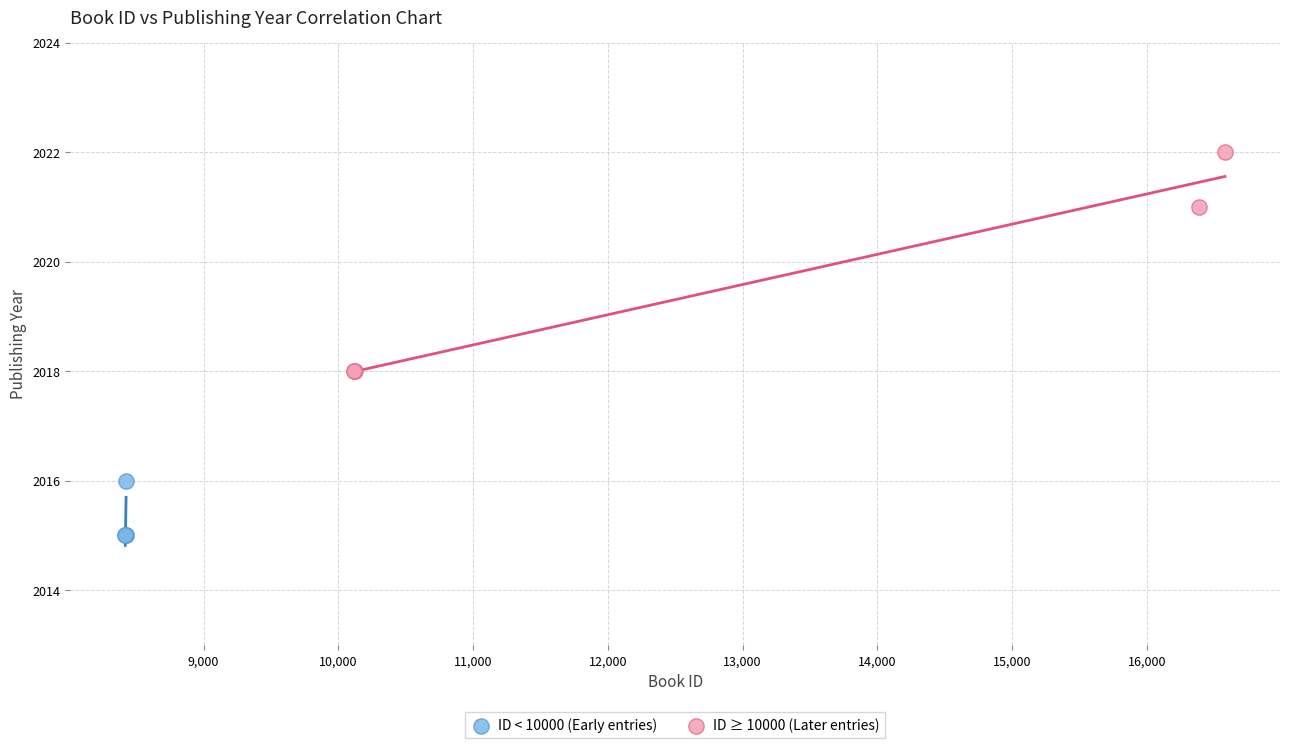

Which series reaches the minimum Y coordinate?

ID < 10000 (Early entries)